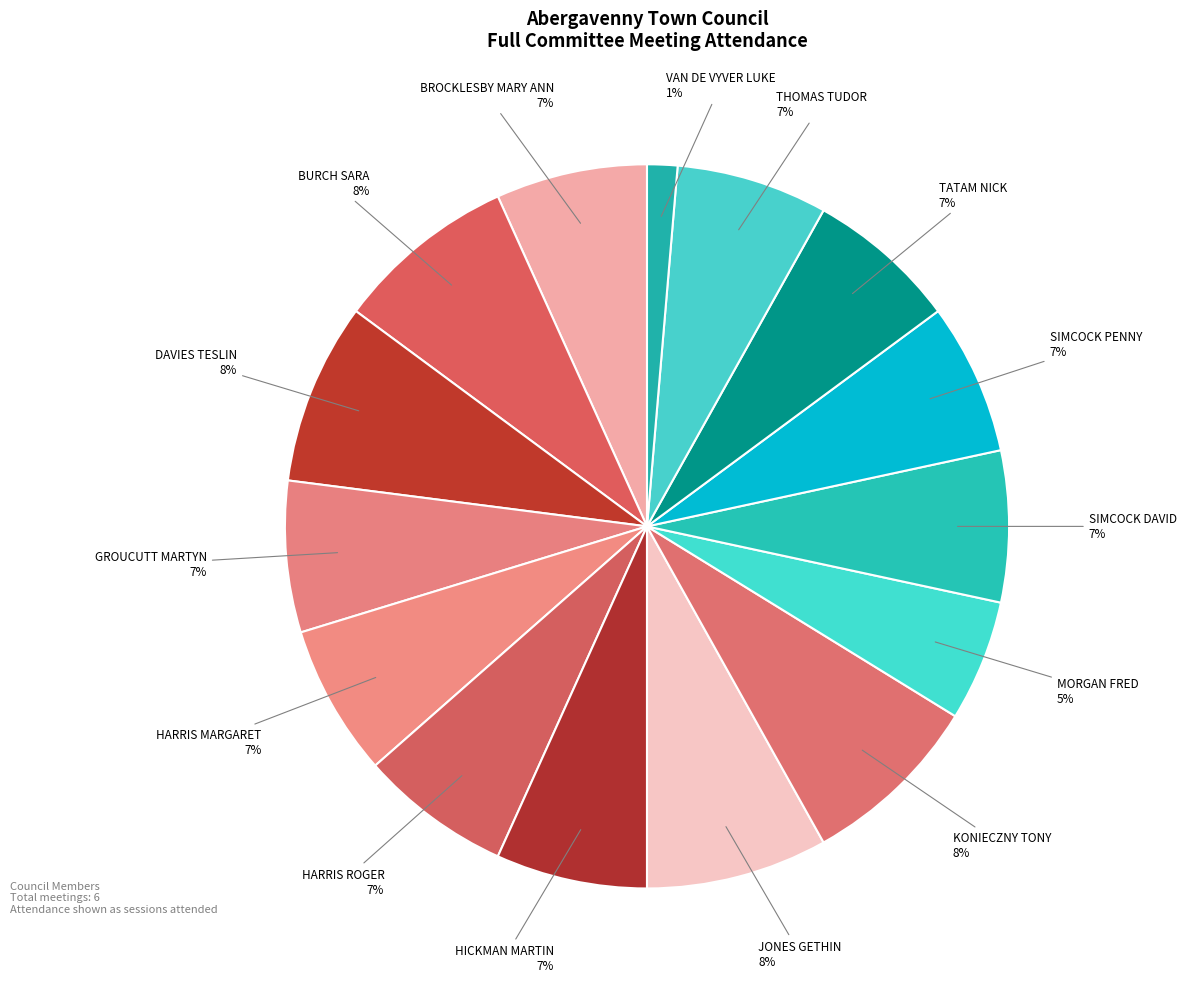

How many slices are in this pie chart?

15